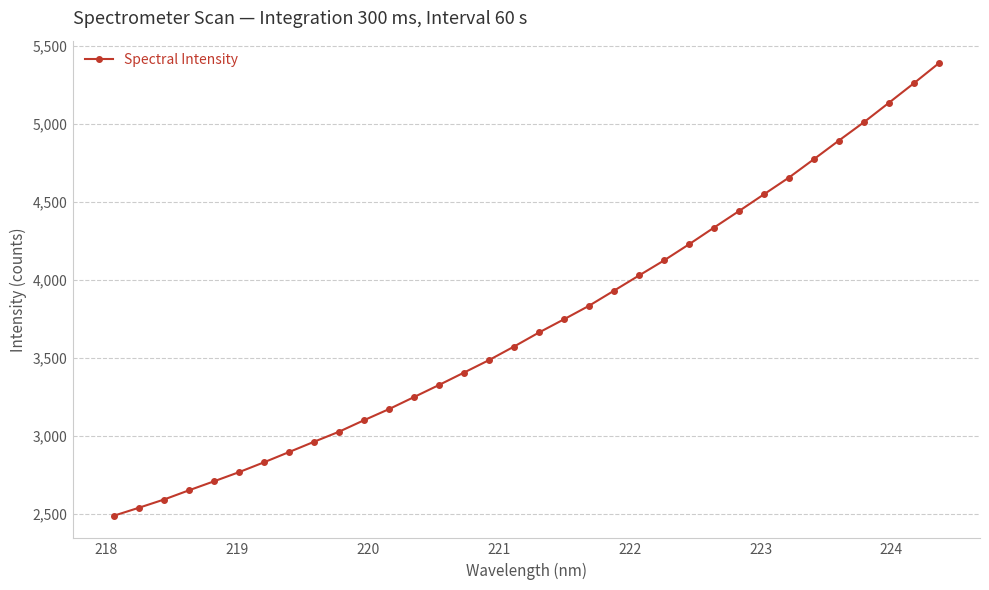

What is the average value?

3726.6